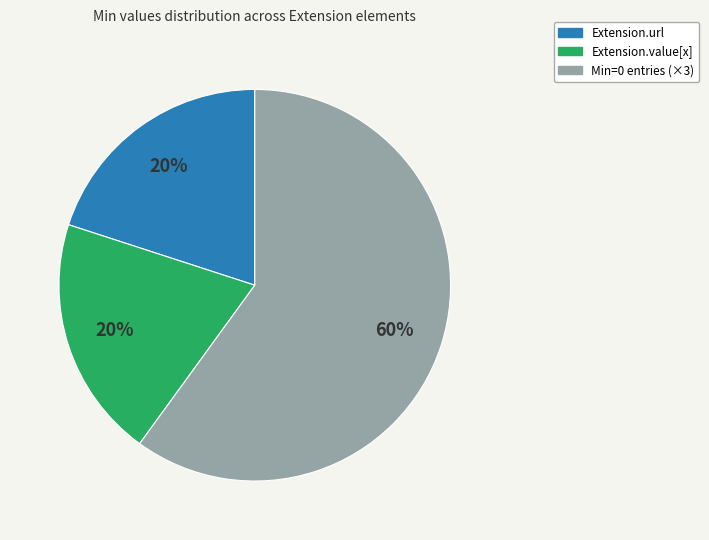

How many slices are in this pie chart?

3